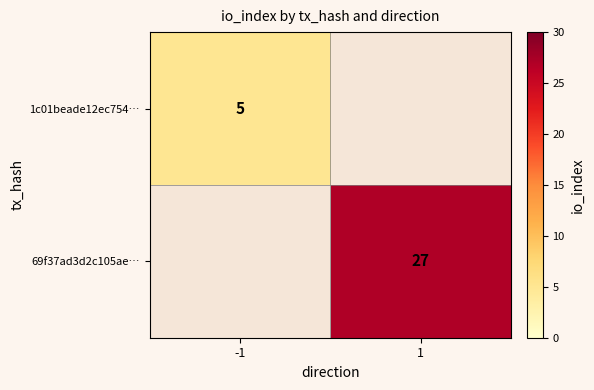

The value of 1c01beade12ec754… at -1 is 1. True or false?

False